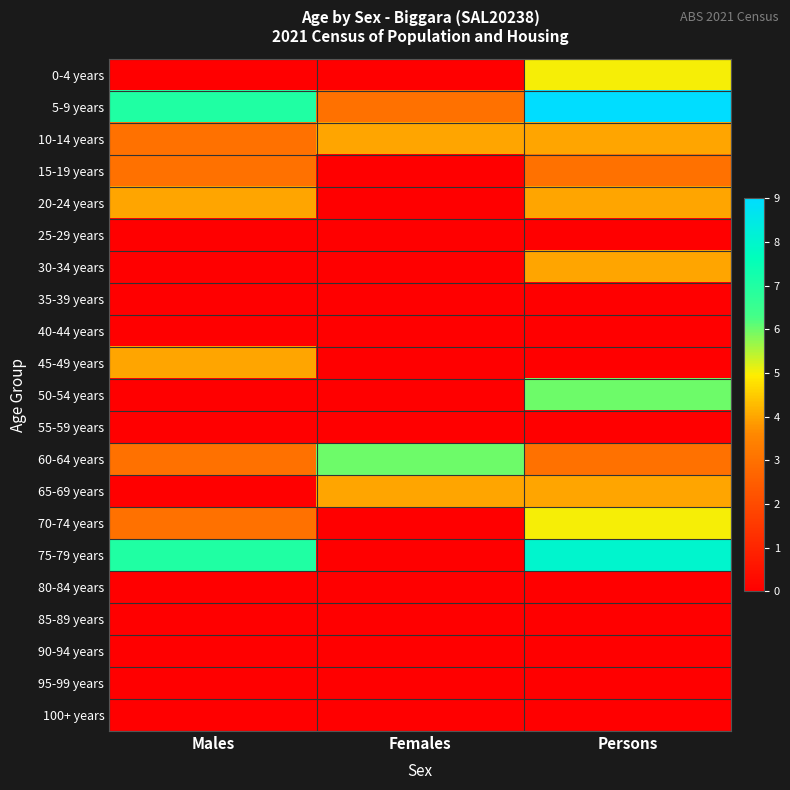

Reading left to right, list all the values displayed in this chart.

0-4 years: Males=0	Females=0	Persons=5
5-9 years: Males=7	Females=3	Persons=9
10-14 years: Males=3	Females=4	Persons=4
15-19 years: Males=3	Females=0	Persons=3
20-24 years: Males=4	Females=0	Persons=4
25-29 years: Males=0	Females=0	Persons=0
30-34 years: Males=0	Females=0	Persons=4
35-39 years: Males=0	Females=0	Persons=0
40-44 years: Males=0	Females=0	Persons=0
45-49 years: Males=4	Females=0	Persons=0
50-54 years: Males=0	Females=0	Persons=6
55-59 years: Males=0	Females=0	Persons=0
60-64 years: Males=3	Females=6	Persons=3
65-69 years: Males=0	Females=4	Persons=4
70-74 years: Males=3	Females=0	Persons=5
75-79 years: Males=7	Females=0	Persons=8
80-84 years: Males=0	Females=0	Persons=0
85-89 years: Males=0	Females=0	Persons=0
90-94 years: Males=0	Females=0	Persons=0
95-99 years: Males=0	Females=0	Persons=0
100+ years: Males=0	Females=0	Persons=0